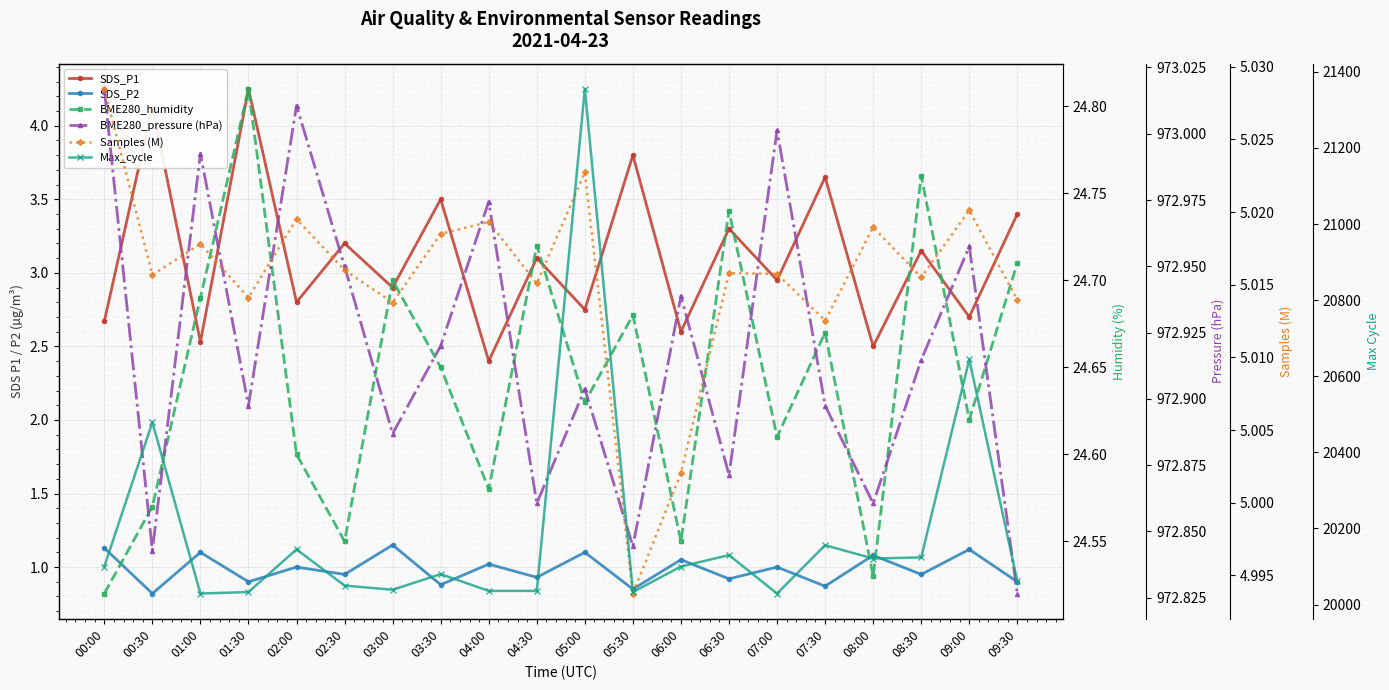

True or false: SDS_P1 and SDS_P2 intersect in this chart.

False